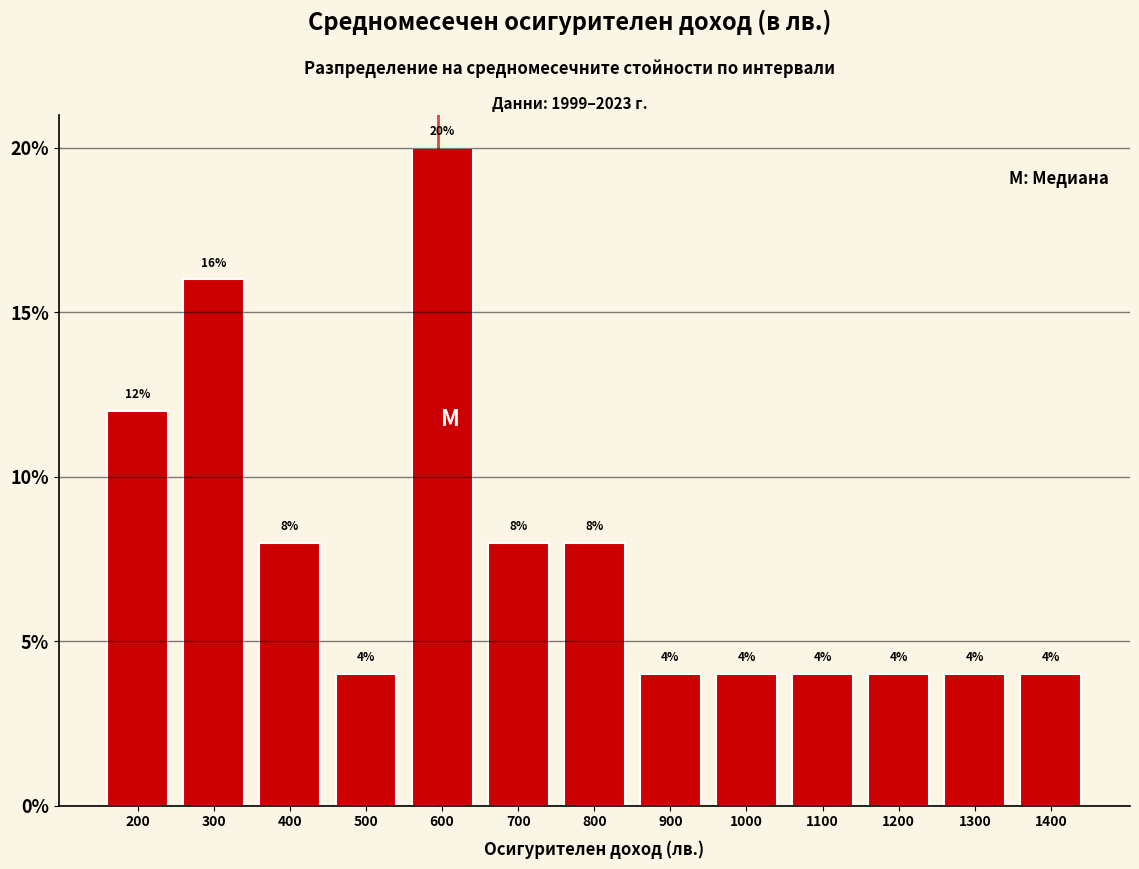

Reading left to right, list every bar in this chart as the range it spans on the x-axis followed by its height.

150 to 250: 12
250 to 350: 16
350 to 450: 8
450 to 550: 4
550 to 650: 20
650 to 750: 8
750 to 850: 8
850 to 950: 4
950 to 1050: 4
1050 to 1150: 4
1150 to 1250: 4
1250 to 1350: 4
1350 to 1450: 4